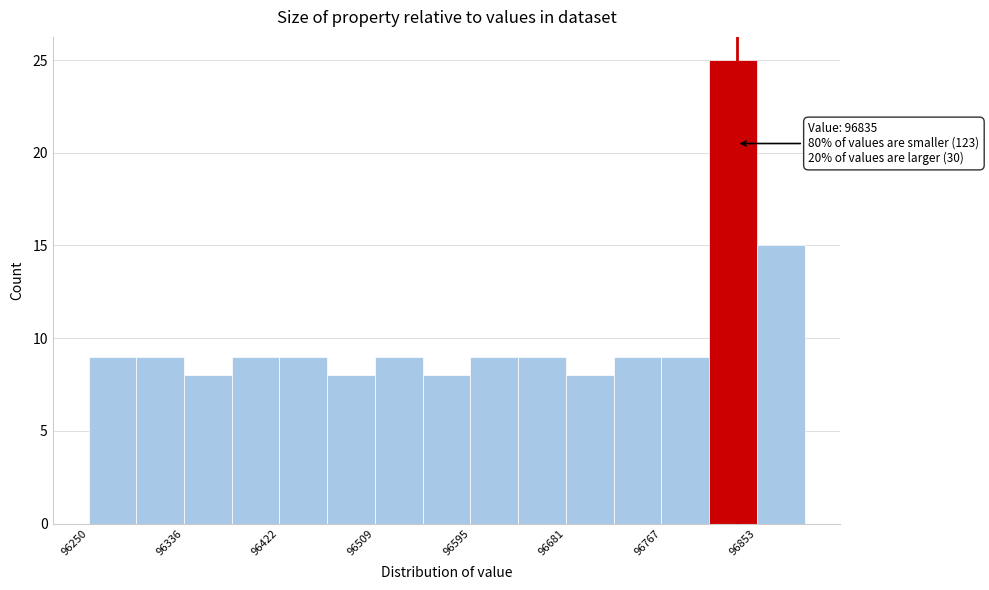

Which range on the x-axis has the tallest bar?

96810 to 96850